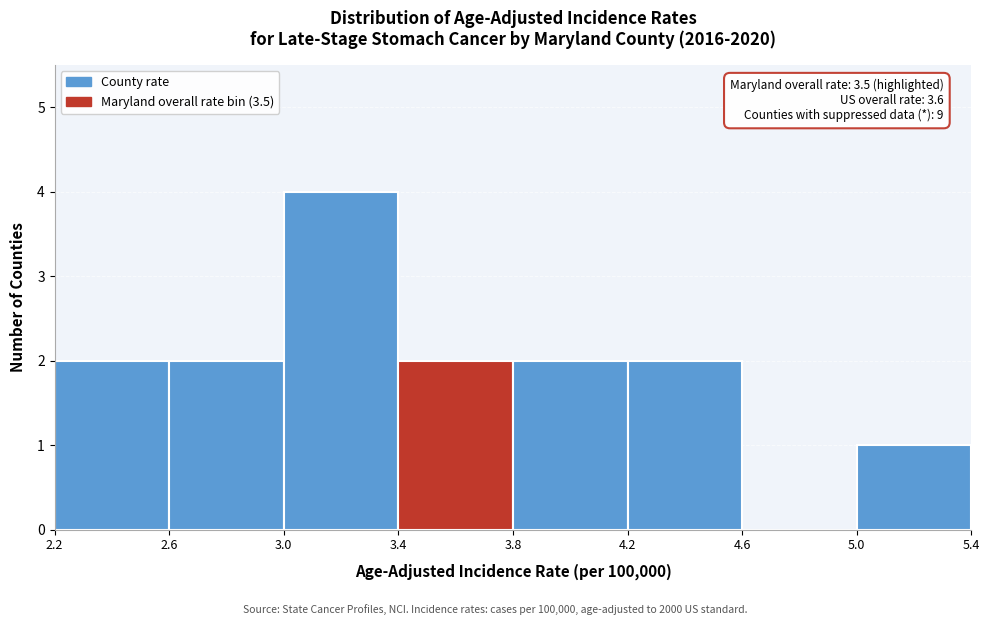

Which range on the x-axis has the tallest bar?

3.0 to 3.4